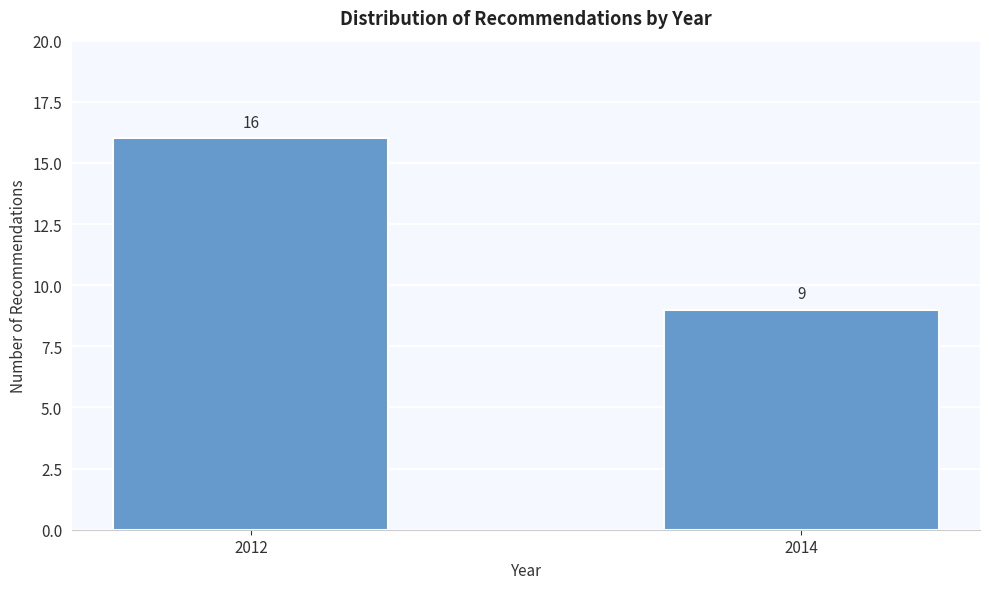

Reading left to right, what are all the values shown in this chart?

2012=16	2014=9